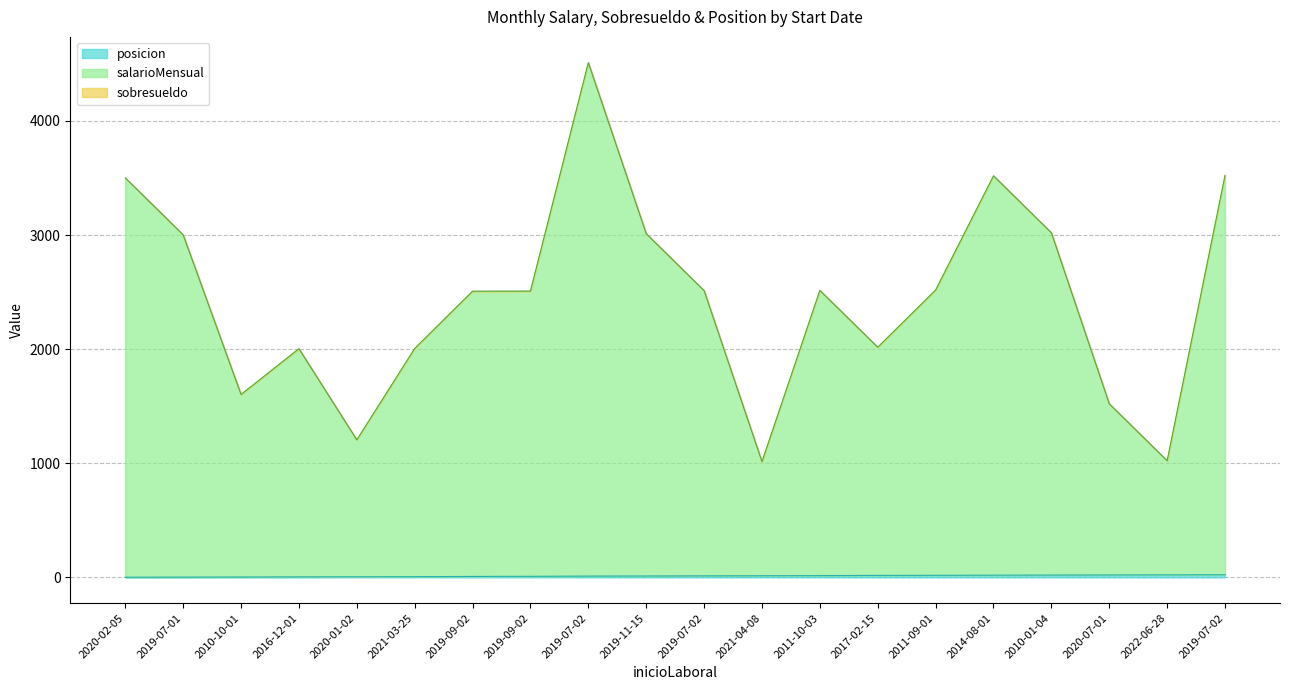

Reading left to right, list all the values displayed in this chart.

salarioMensual: 2020-02-05=3501	2019-07-01=3002	2010-10-01=1603	2016-12-01=2004	2020-01-02=1205	2021-03-25=2006	2019-09-02=2508	2019-09-02=2509	2019-07-02=4511	2019-11-15=3012	2019-07-02=2513	2021-04-08=1014	2011-10-03=2515	2017-02-15=2017	2011-09-01=2518	2014-08-01=3519	2010-01-04=3020	2020-07-01=1521	2022-06-28=1022	2019-07-02=3523
posicion: 2020-02-05=1	2019-07-01=2	2010-10-01=3	2016-12-01=4	2020-01-02=5	2021-03-25=6	2019-09-02=8	2019-09-02=9	2019-07-02=11	2019-11-15=12	2019-07-02=13	2021-04-08=14	2011-10-03=15	2017-02-15=17	2011-09-01=18	2014-08-01=19	2010-01-04=20	2020-07-01=21	2022-06-28=22	2019-07-02=23